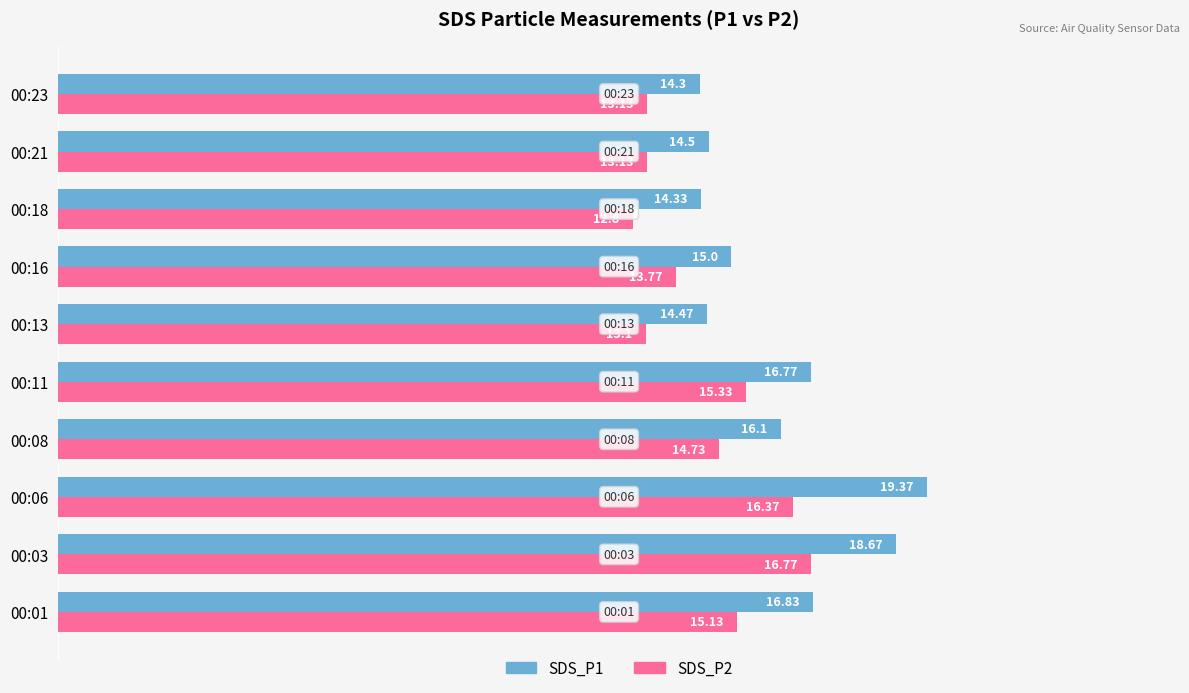

Rank the series by their maximum value, from lowest to highest.

SDS_P2, SDS_P1